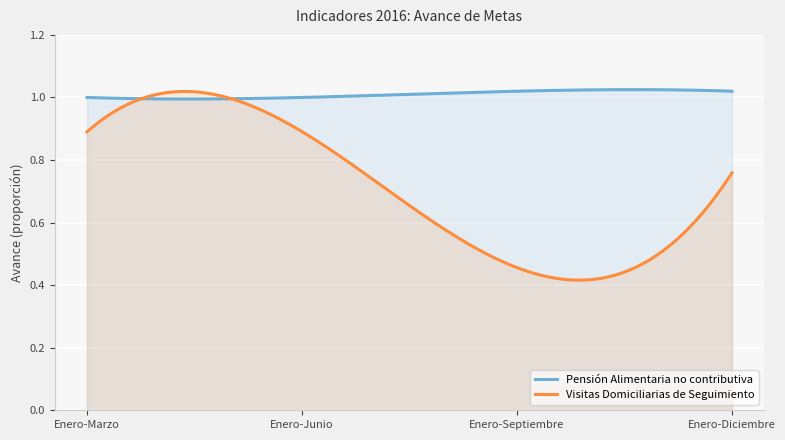

How many Visitas Domiciliarias de Seguimiento values are between 0 and 1?

4